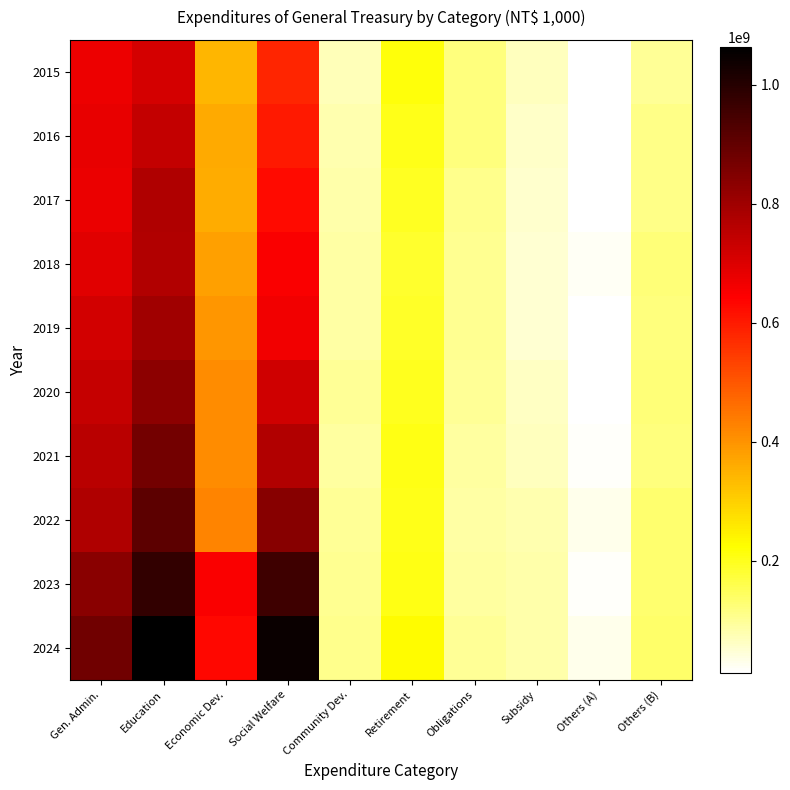

Reading right to left, what are all the values shown in this chart?

2015: Others (B)=100739953	Others (A)=14009138	Subsidy=65557621	Obligations=120414968	Retirement=216126651	Community Dev.=73347596	Social Welfare=581416481	Economic Dev.=342886941	Education=713828398	Gen. Admin.=670709305
2016: Others (B)=111768115	Others (A)=13990124	Subsidy=60288188	Obligations=120846152	Retirement=204814331	Community Dev.=79509721	Social Welfare=600535360	Economic Dev.=363211173	Education=739508109	Gen. Admin.=680797546
2017: Others (B)=113296210	Others (A)=11838784	Subsidy=56800269	Obligations=107276674	Retirement=196336407	Community Dev.=81767961	Social Welfare=625888654	Economic Dev.=358941882	Education=773081762	Gen. Admin.=676671853
2018: Others (B)=125151671	Others (A)=22524903	Subsidy=52848972	Obligations=106176310	Retirement=185885790	Community Dev.=86851535	Social Welfare=652032161	Economic Dev.=379284779	Education=767737751	Gen. Admin.=693528738
2019: Others (B)=120994062	Others (A)=12917822	Subsidy=52632451	Obligations=104405044	Retirement=190998153	Community Dev.=88510538	Social Welfare=664372016	Economic Dev.=395926023	Education=800150622	Gen. Admin.=715004872
2020: Others (B)=123662501	Others (A)=12779716	Subsidy=61646744	Obligations=100923354	Retirement=199080000	Community Dev.=98650839	Social Welfare=721034445	Economic Dev.=411418012	Education=832505065	Gen. Admin.=738350364
2021: Others (B)=120834564	Others (A)=16125552	Subsidy=68700936	Obligations=93372078	Retirement=204989498	Community Dev.=93232634	Social Welfare=768104514	Economic Dev.=411125447	Education=870885784	Gen. Admin.=757192497
2022: Others (B)=132620369	Others (A)=29598628	Subsidy=79363684	Obligations=88835145	Retirement=203740311	Community Dev.=100831431	Social Welfare=840277619	Economic Dev.=426014337	Education=910706799	Gen. Admin.=774585829
2023: Others (B)=131527354	Others (A)=17695869	Subsidy=83595665	Obligations=91466955	Retirement=208390024	Community Dev.=104666218	Social Welfare=956809049	Economic Dev.=650343053	Education=979997680	Gen. Admin.=836517986
2024: Others (B)=137343993	Others (A)=29880319	Subsidy=85535485	Obligations=99991582	Retirement=226206734	Community Dev.=109750380	Social Welfare=1045467988	Economic Dev.=630961572	Education=1063503501	Gen. Admin.=876871436